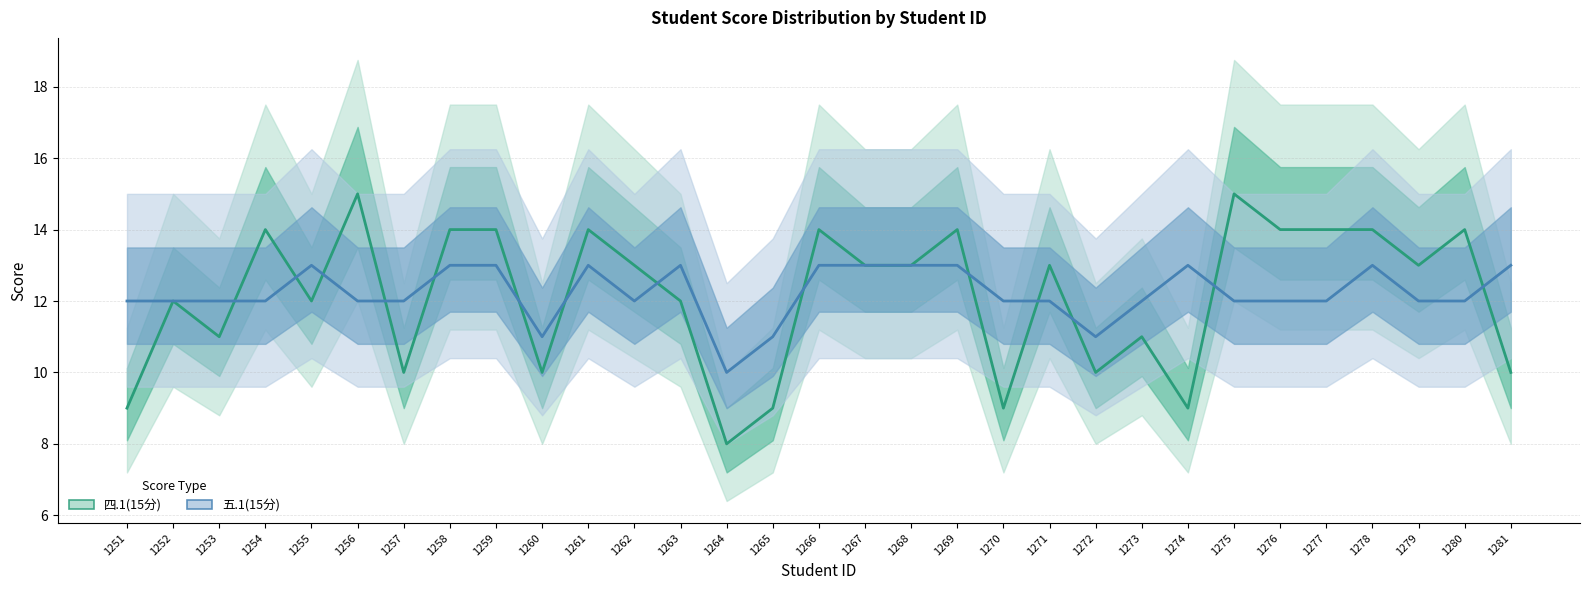

List the labels in order of 五.1(15分) value, largest first.

1255, 1258, 1259, 1261, 1263, 1266, 1267, 1268, 1269, 1274, 1278, 1281, 1251, 1252, 1253, 1254, 1256, 1257, 1262, 1270, 1271, 1273, 1275, 1276, 1277, 1279, 1280, 1260, 1265, 1272, 1264